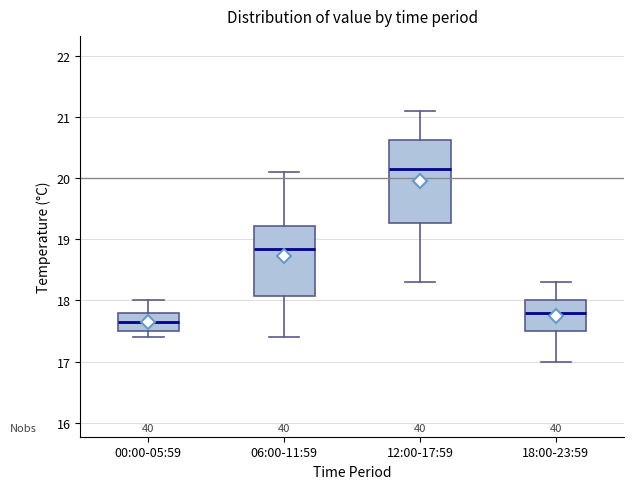

Reading left to right, read every box against the y-axis: the position of its median line, the range the box covers, and the ends of its whiskers. The values are not printed on the chart, so give them approximately, as read against the axis.

00:00-05:59: median 17.7, box 17.5 to 17.8, whiskers 17.4 to 18.0
06:00-11:59: median 18.9, box 18.1 to 19.2, whiskers 17.4 to 20.1
12:00-17:59: median 20.2, box 19.3 to 20.6, whiskers 18.3 to 21.1
18:00-23:59: median 17.8, box 17.5 to 18.0, whiskers 17.0 to 18.3